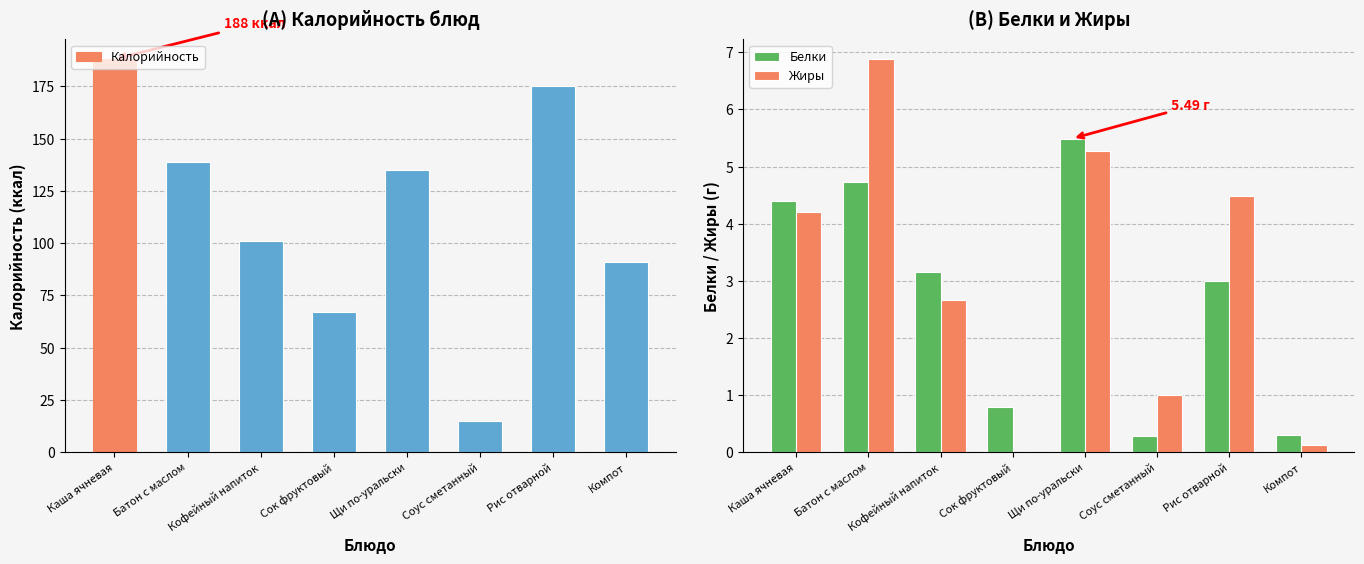

What is the approximate value of Калорийность at Рис отварной?

175.0